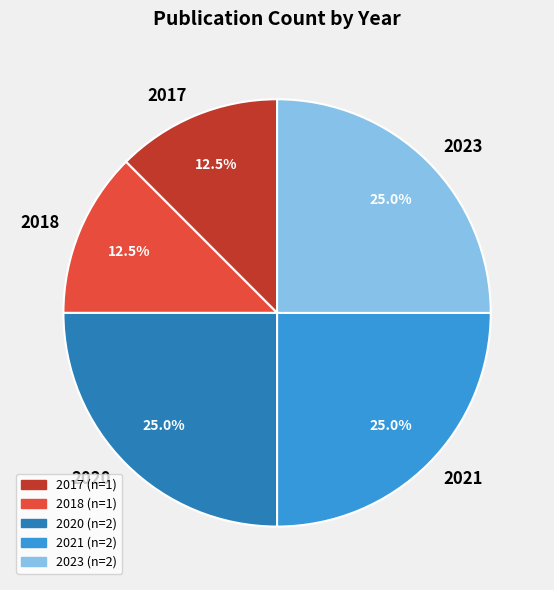

Which has a higher value, 2017 or 2020?

2020